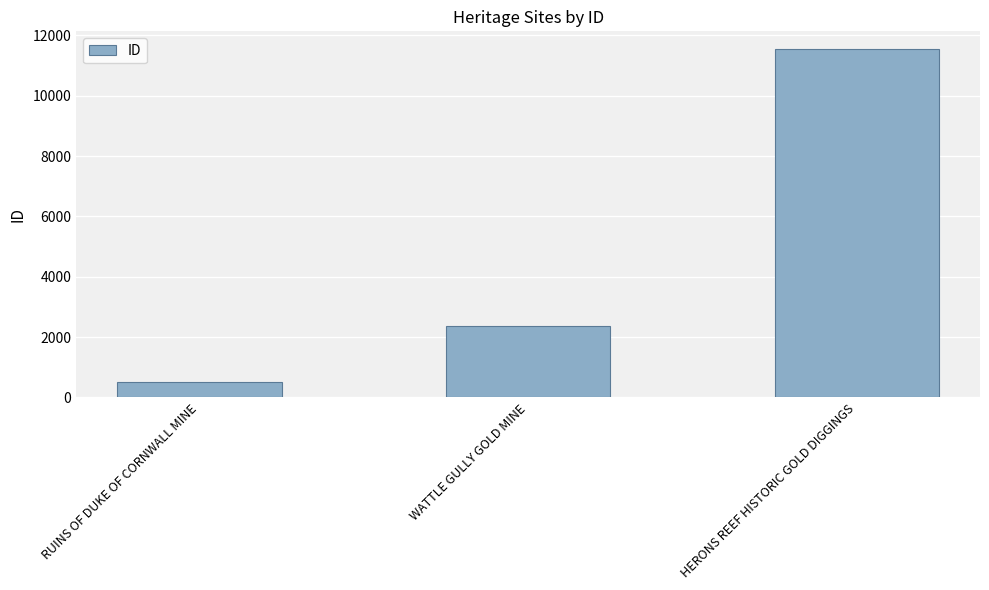

Reading left to right, what are all the values shown in this chart?

509	2380	11555